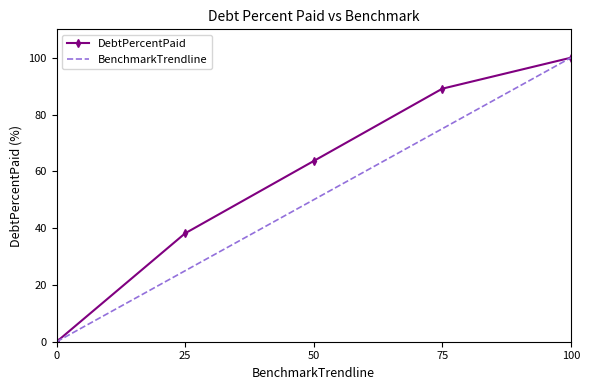

Where does the DebtPercentPaid series first go above 63?

50